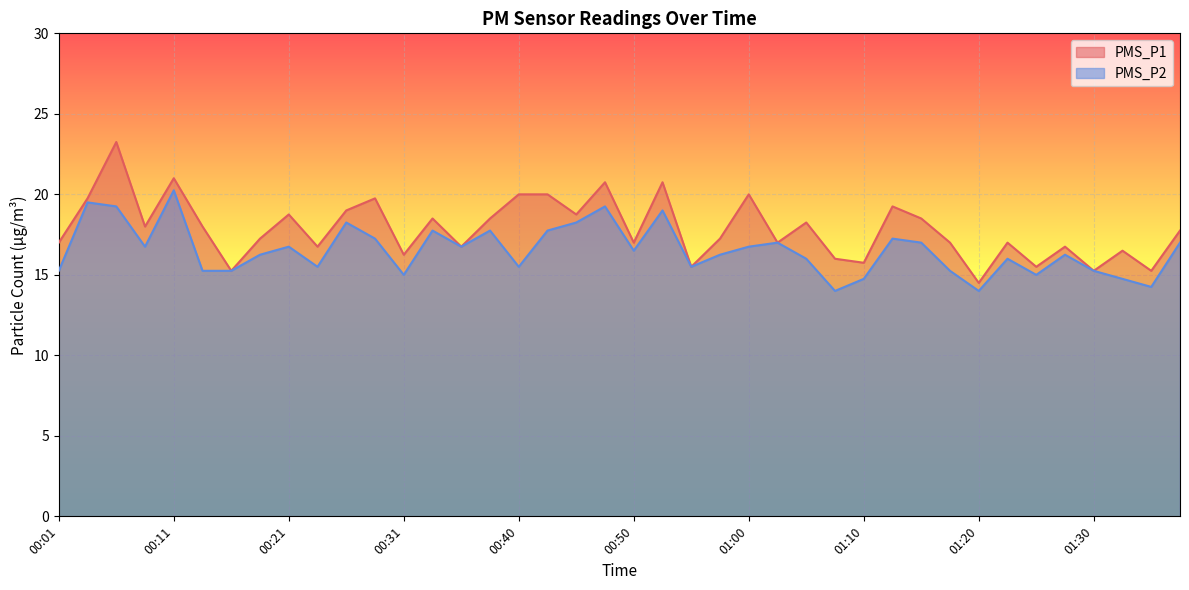

Which category has the highest value in the PMS_P2 series?

00:11